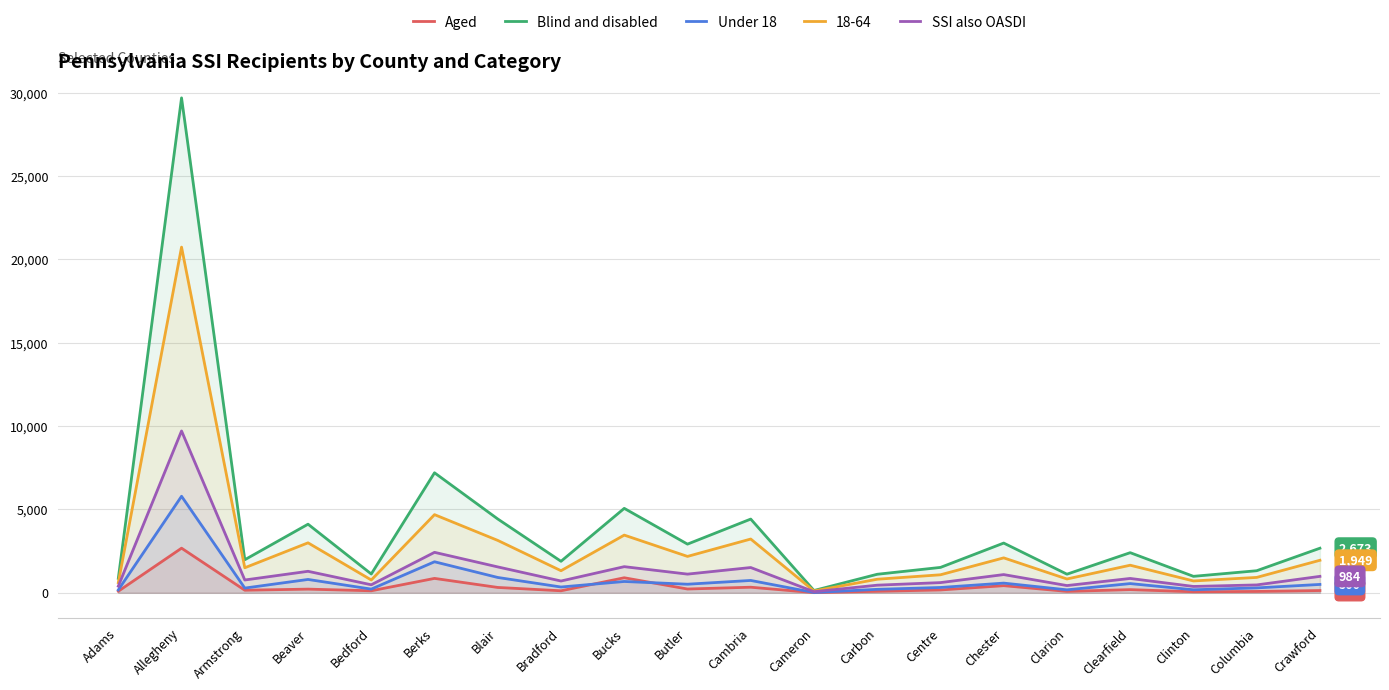

Between Carbon and Clearfield, which series saw the biggest shift?

Blind and disabled